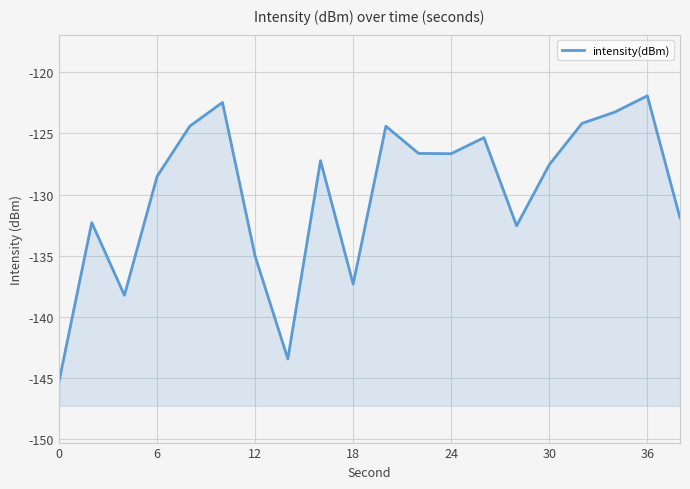

Reading left to right, transcribe all the data shown in this chart.

-145.3	-132.3	-138.2	-128.5	-124.4	-122.5	-135.0	-143.4	-127.2	-137.3	-124.4	-126.6	-126.7	-125.3	-132.6	-127.6	-124.2	-123.3	-121.9	-131.9